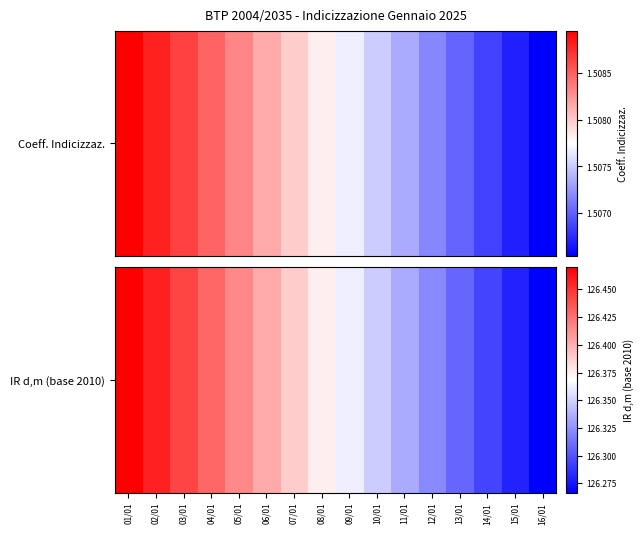

At which label is the value closest to 126?

16/01